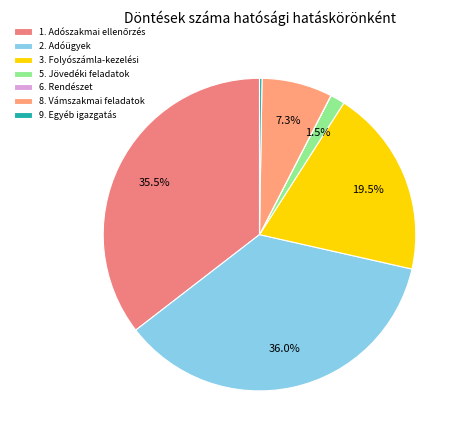

Which has a higher value, 1. Adószakmai ellenőrzés or 6. Rendészet?

1. Adószakmai ellenőrzés